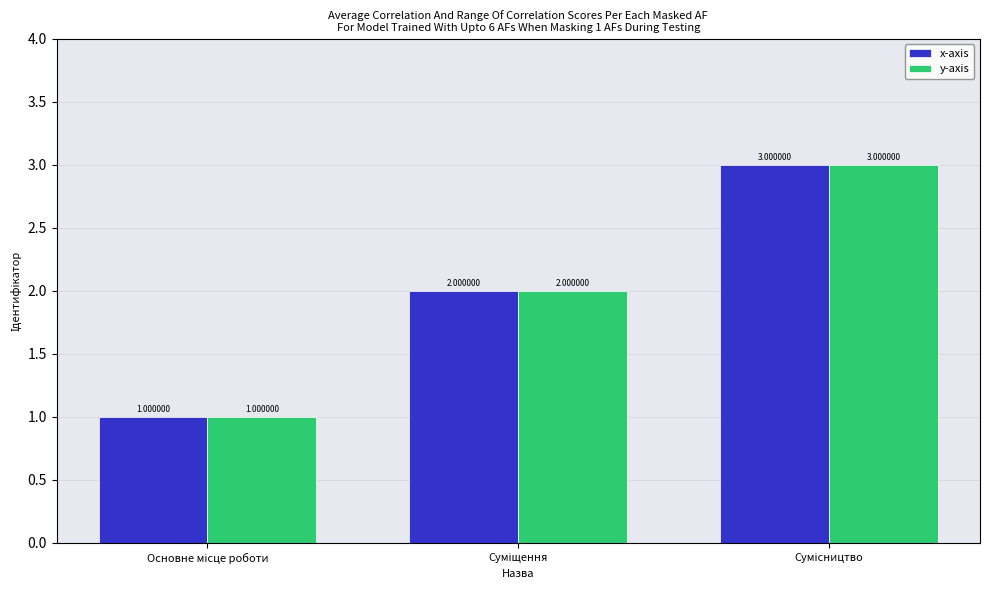

Count the y-axis values in the range 1 to 3.

3